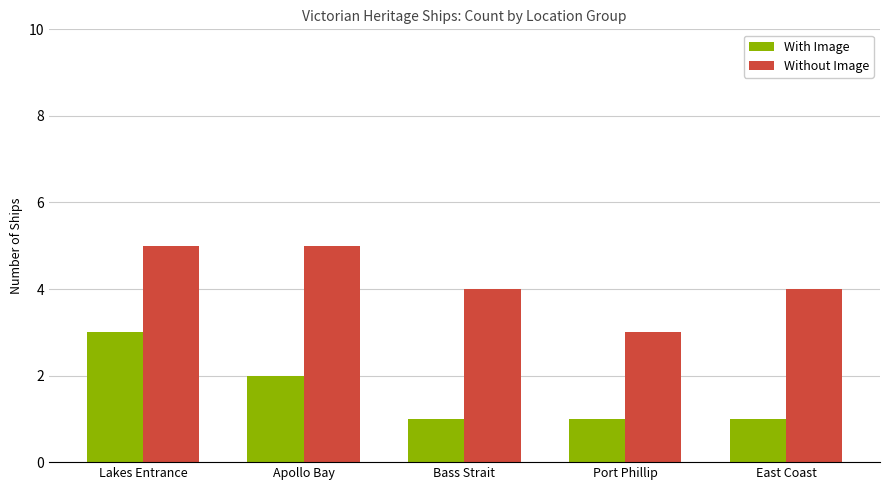

Which series has the largest total across all categories?

Without Image